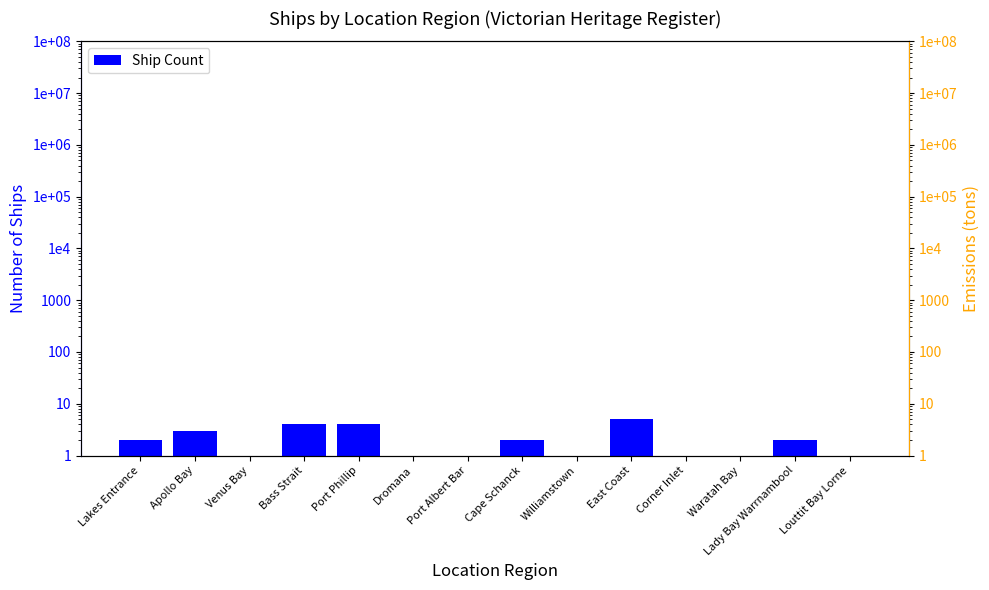

What value does the data have at Waratah Bay?

1